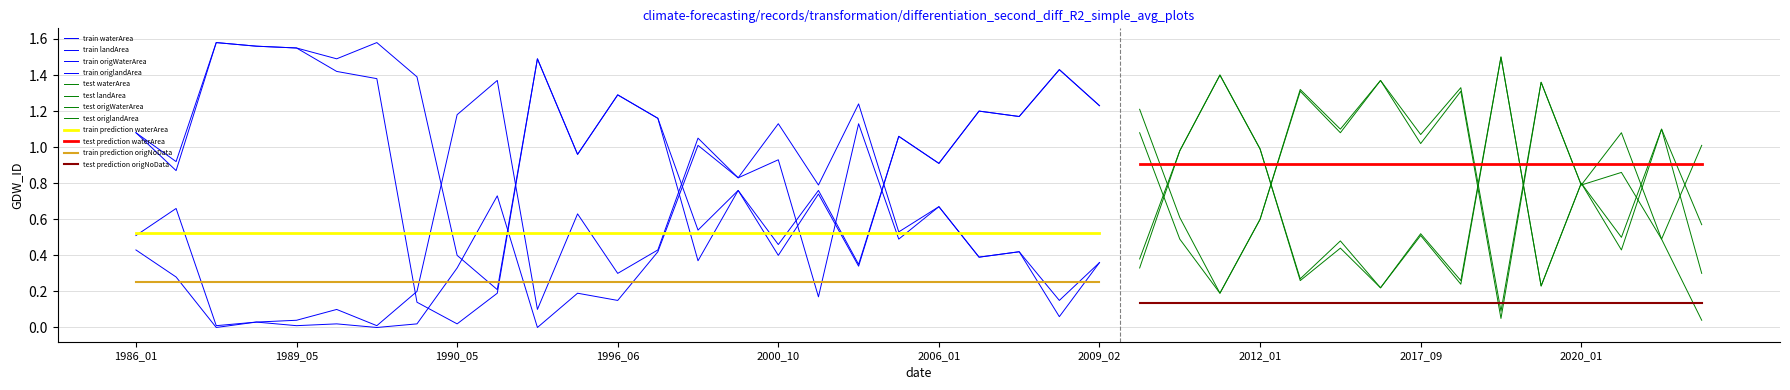

In waterArea, how many points are lower than both neighbors (excluding endpoints)?

15